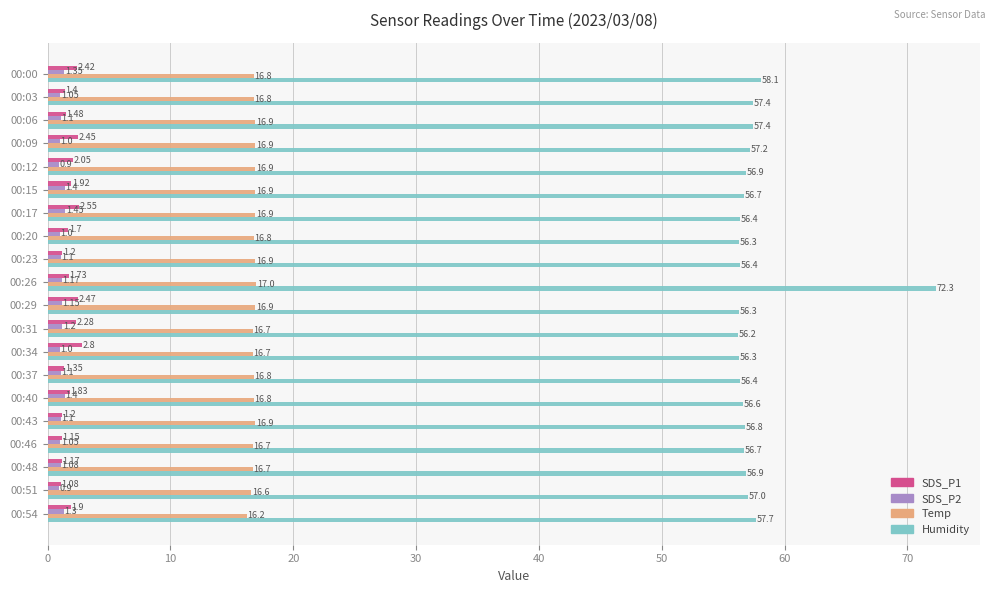

What is the sum of the SDS_P2 values at 00:34 and 00:43?

2.1